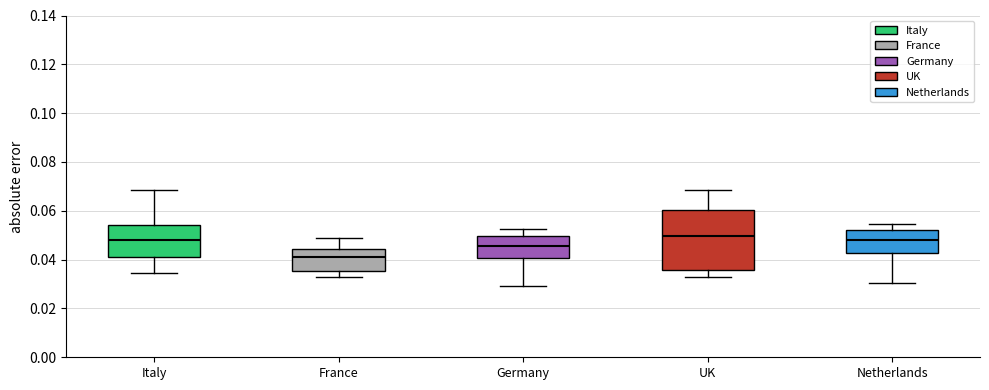

Where does the lower whisker of the box for UK end on the y-axis? The values are not printed on the chart, so give them approximately, as read against the axis.

0.032